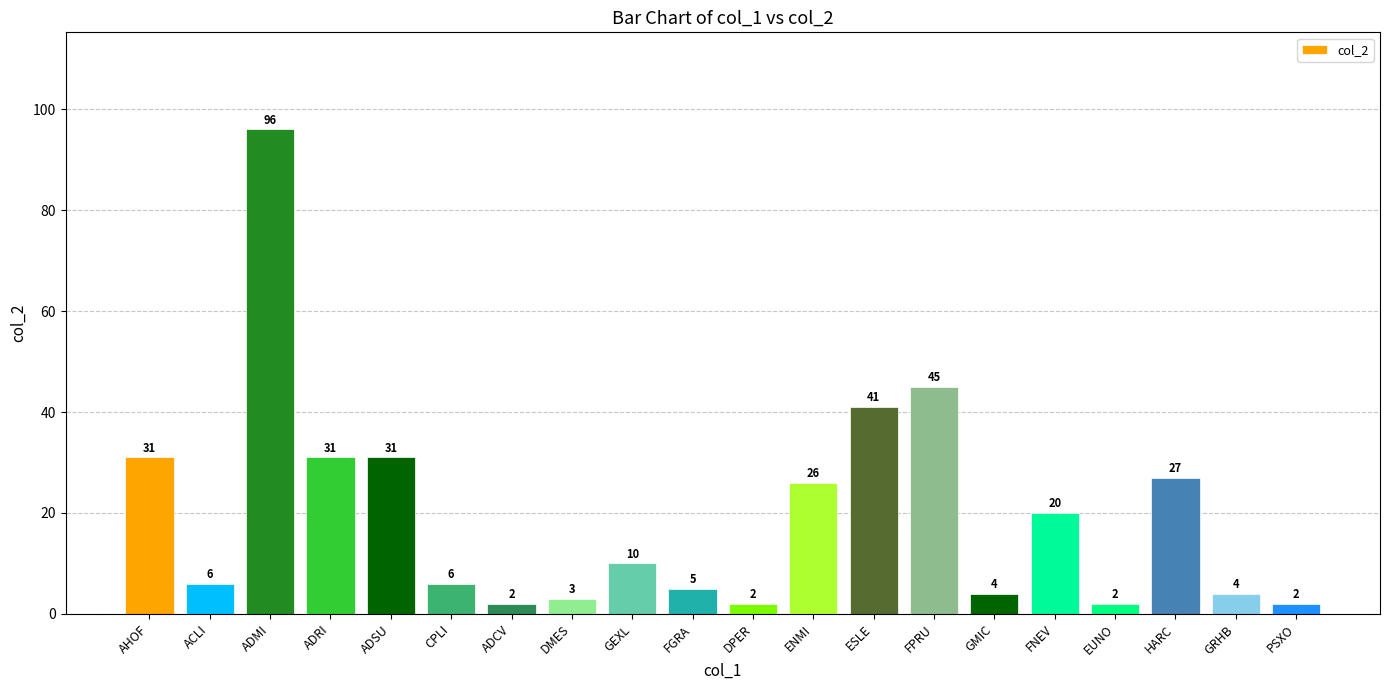

What is the difference between the values at FNEV and PSXO?

18